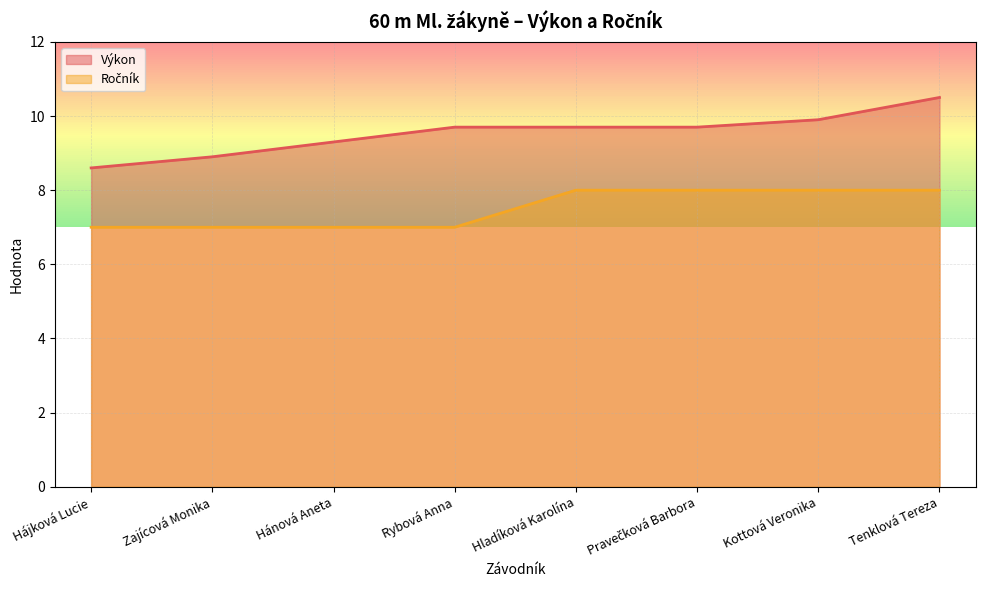

True or false: Výkon and Ročník cross at least once.

False